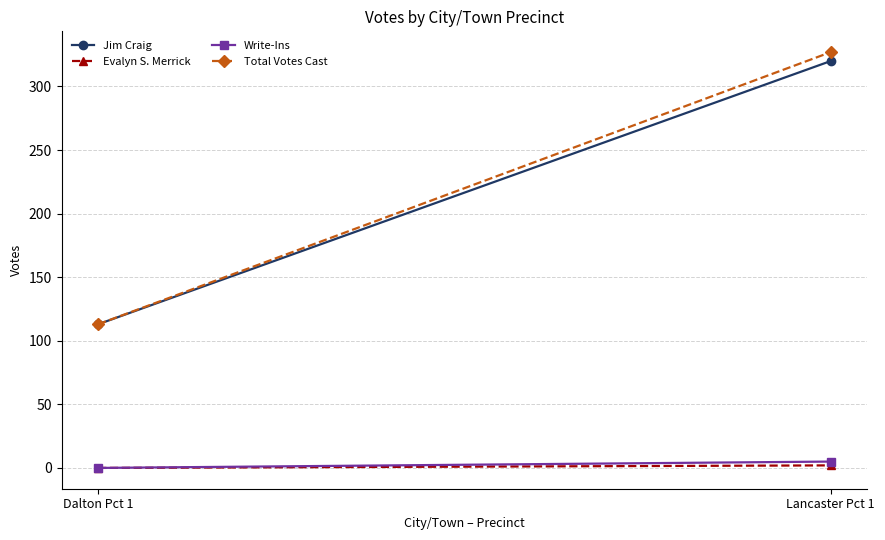

What is the value of the Jim Craig point at the 1st from the left?

113